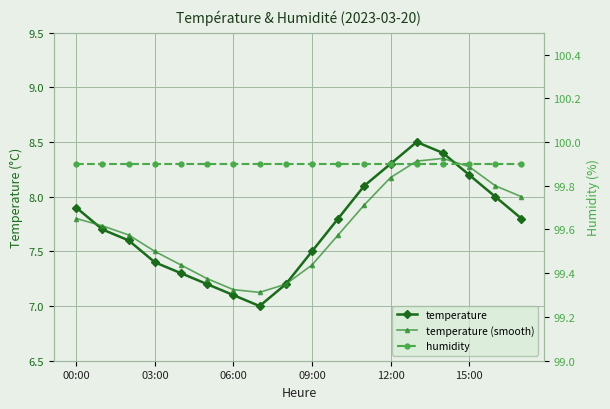

Reading left to right, list all the values displayed in this chart.

temperature: 7.9	7.7	7.6	7.4	7.3	7.2	7.1	7.0	7.2	7.5	7.8	8.1	8.3	8.5	8.4	8.2	8.0	7.8
temperature (smooth): 7.8	7.7	7.7	7.5	7.4	7.2	7.2	7.1	7.2	7.4	7.7	7.9	8.2	8.3	8.4	8.3	8.1	8.0
humidity: 99.9	99.9	99.9	99.9	99.9	99.9	99.9	99.9	99.9	99.9	99.9	99.9	99.9	99.9	99.9	99.9	99.9	99.9